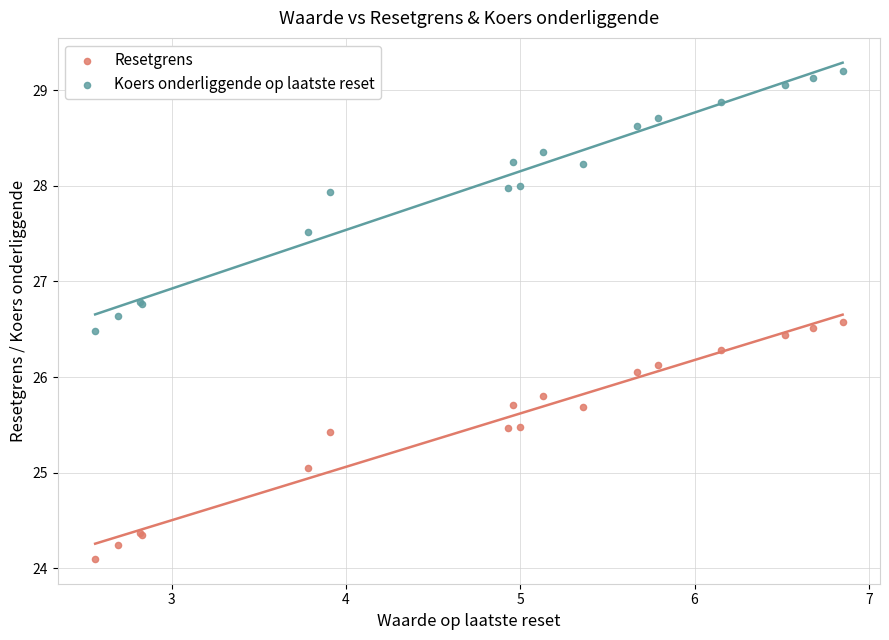

Which series contains the lowest Y value?

Resetgrens